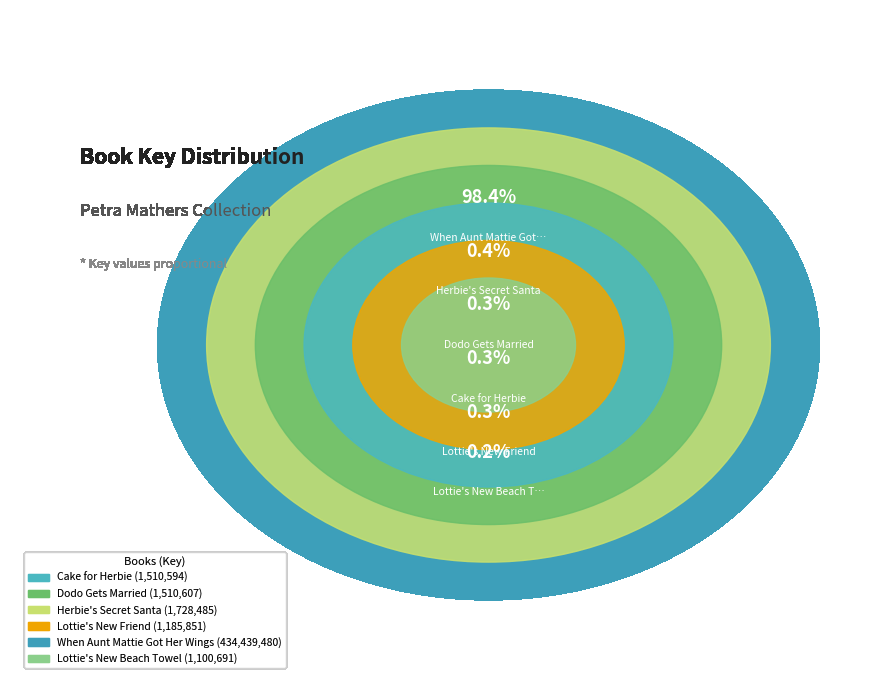

What is the majority slice?

When Aunt Mattie Got Her Wings